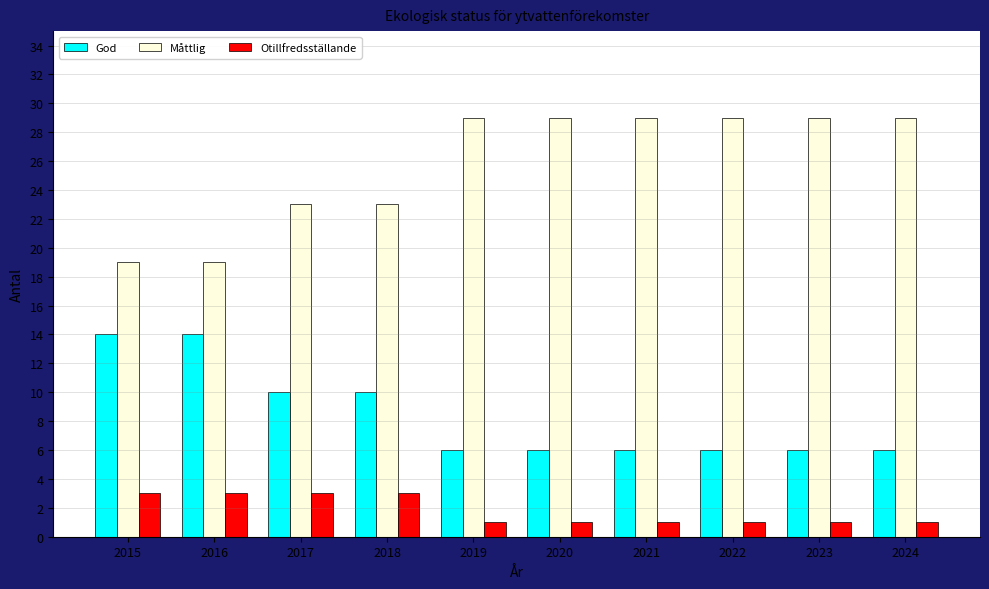

What is the sum of the Måttlig values at 2018 and 2021?

52